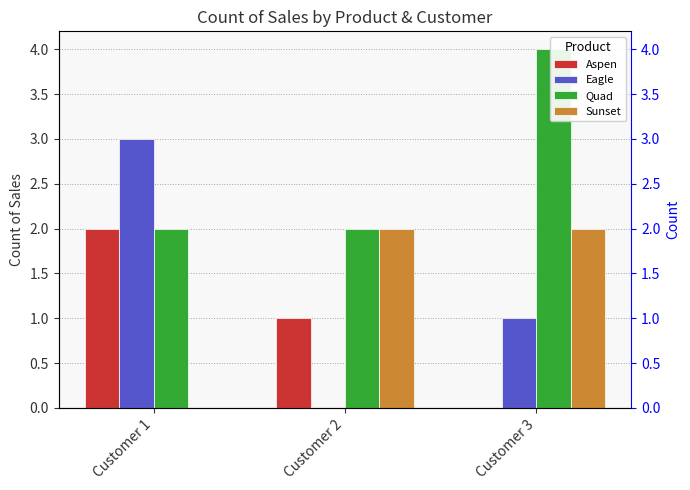

True or false: Eagle has a value of 0 at Customer 2.

True